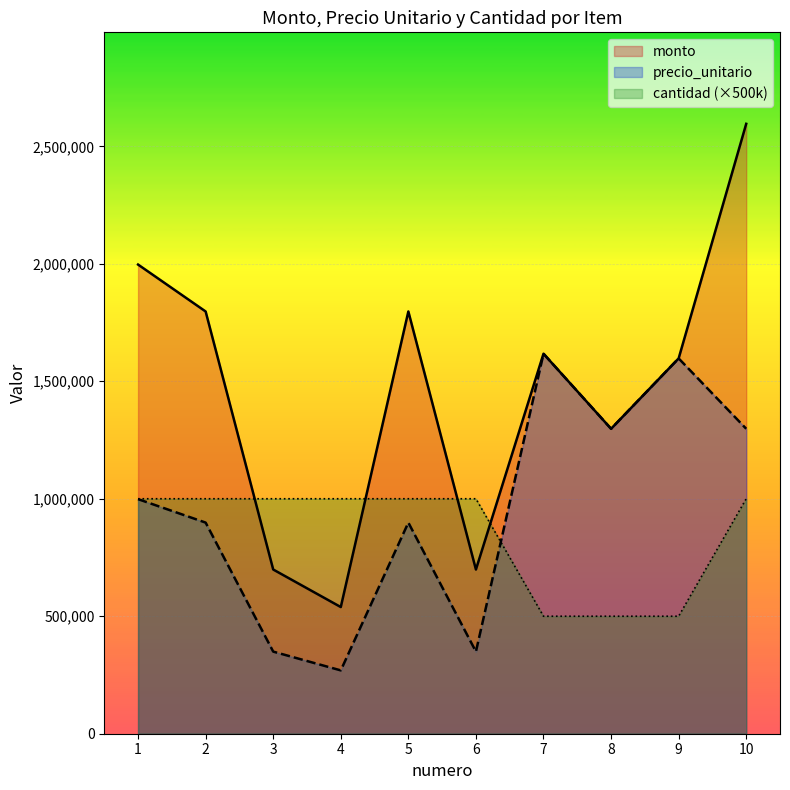

How many distinct data groups are displayed?

3